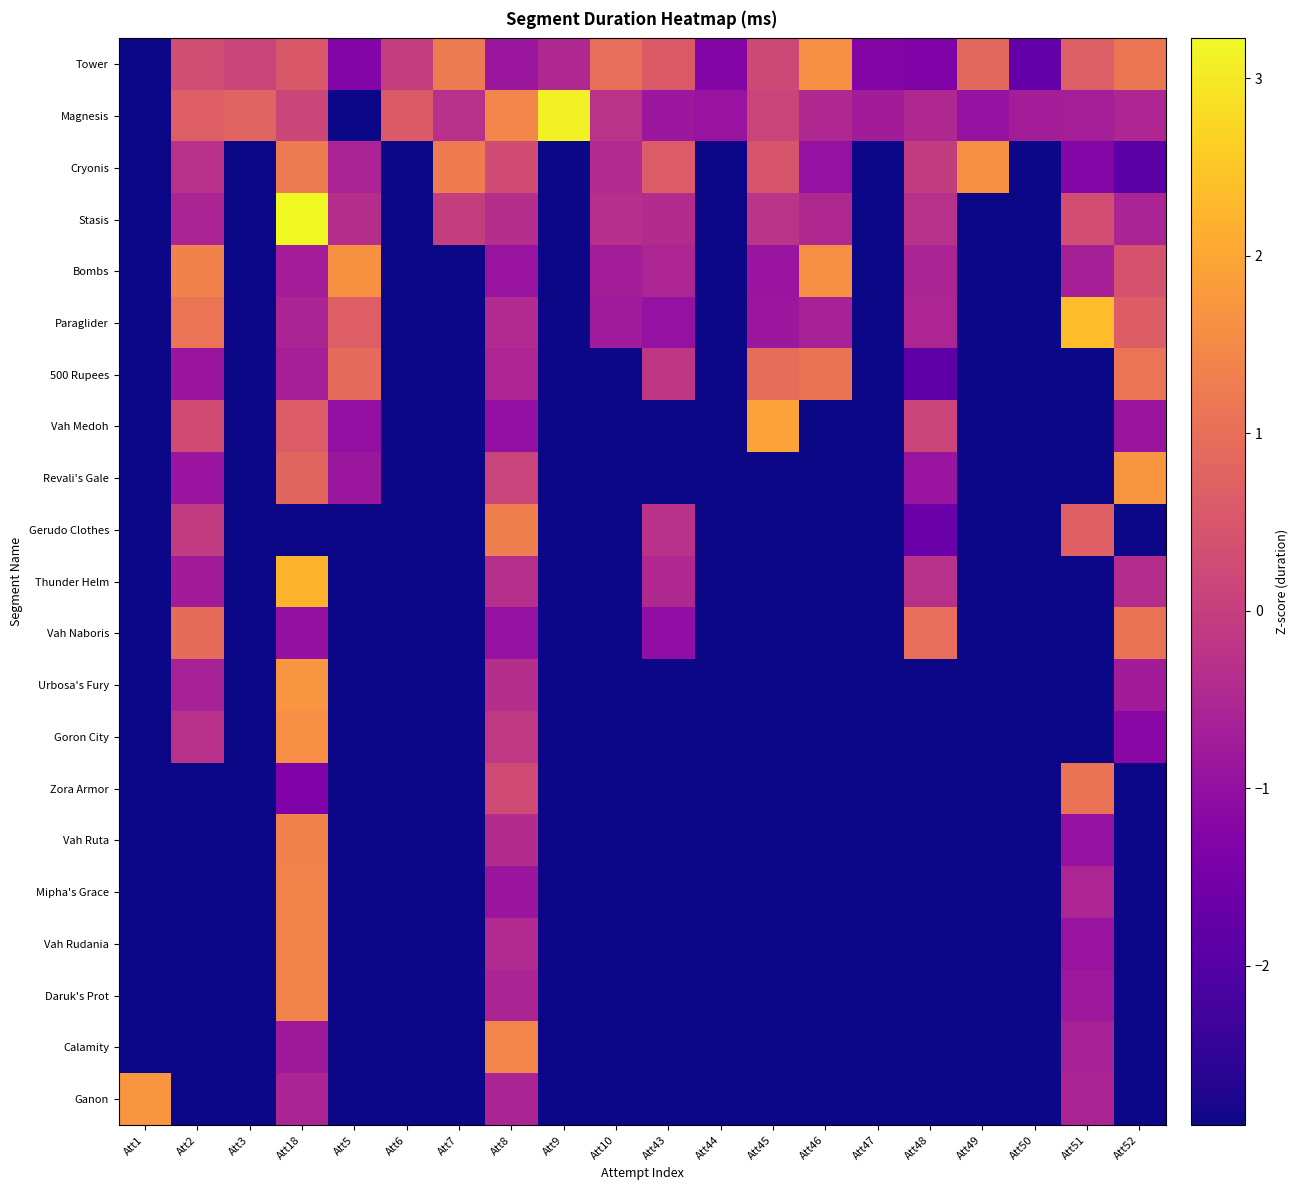

Reading left to right, transcribe all the data shown in this chart.

Tower: Att1=-2.9	Att2=0.3	Att3=0.1	Att18=0.5	Att5=-1.3	Att6=-0.0	Att7=1.2	Att8=-0.8	Att9=-0.5	Att10=1.0	Att43=0.6	Att44=-1.3	Att45=0.2	Att46=1.6	Att47=-1.3	Att48=-1.3	Att49=0.9	Att50=-1.8	Att51=0.7	Att52=1.1
Magnesis: Att1=-2.9	Att2=0.7	Att3=0.8	Att18=0.1	Att5=-2.9	Att6=0.6	Att7=-0.3	Att8=1.4	Att9=3.1	Att10=-0.3	Att43=-0.9	Att44=-0.9	Att45=0.1	Att46=-0.5	Att47=-0.7	Att48=-0.5	Att49=-0.9	Att50=-0.7	Att51=-0.7	Att52=-0.5
Cryonis: Att1=-2.9	Att2=-0.3	Att3=-2.9	Att18=1.2	Att5=-0.6	Att6=-2.9	Att7=1.3	Att8=0.3	Att9=-2.9	Att10=-0.4	Att43=0.6	Att44=-2.9	Att45=0.5	Att46=-1.0	Att47=-2.9	Att48=-0.0	Att49=1.6	Att50=-2.9	Att51=-1.2	Att52=-1.9
Stasis: Att1=-2.9	Att2=-0.6	Att3=-2.9	Att18=3.2	Att5=-0.4	Att6=-2.9	Att7=-0.0	Att8=-0.4	Att9=-2.9	Att10=-0.3	Att43=-0.4	Att44=-2.9	Att45=-0.2	Att46=-0.5	Att47=-2.9	Att48=-0.3	Att49=-2.9	Att50=-2.9	Att51=0.3	Att52=-0.6
Bombs: Att1=-2.9	Att2=1.4	Att3=-2.9	Att18=-0.7	Att5=1.6	Att6=-2.9	Att7=-2.9	Att8=-0.9	Att9=-2.9	Att10=-0.7	Att43=-0.5	Att44=-2.9	Att45=-0.9	Att46=1.6	Att47=-2.9	Att48=-0.6	Att49=-2.9	Att50=-2.9	Att51=-0.7	Att52=0.4
Paraglider: Att1=-2.9	Att2=1.1	Att3=-2.9	Att18=-0.6	Att5=0.7	Att6=-2.9	Att7=-2.9	Att8=-0.4	Att9=-2.9	Att10=-0.8	Att43=-1.0	Att44=-2.9	Att45=-0.8	Att46=-0.6	Att47=-2.9	Att48=-0.5	Att49=-2.9	Att50=-2.9	Att51=2.3	Att52=0.6
500 Rupees: Att1=-2.9	Att2=-0.9	Att3=-2.9	Att18=-0.7	Att5=0.9	Att6=-2.9	Att7=-2.9	Att8=-0.5	Att9=-2.9	Att10=-2.9	Att43=-0.2	Att44=-2.9	Att45=1.0	Att46=1.1	Att47=-2.9	Att48=-1.8	Att49=-2.9	Att50=-2.9	Att51=-2.9	Att52=1.1
Vah Medoh: Att1=-2.9	Att2=0.3	Att3=-2.9	Att18=0.6	Att5=-1.0	Att6=-2.9	Att7=-2.9	Att8=-1.0	Att9=-2.9	Att10=-2.9	Att43=-2.9	Att44=-2.9	Att45=1.9	Att46=-2.9	Att47=-2.9	Att48=0.1	Att49=-2.9	Att50=-2.9	Att51=-2.9	Att52=-0.9
Revali's Gale: Att1=-2.9	Att2=-0.9	Att3=-2.9	Att18=0.8	Att5=-0.8	Att6=-2.9	Att7=-2.9	Att8=0.1	Att9=-2.9	Att10=-2.9	Att43=-2.9	Att44=-2.9	Att45=-2.9	Att46=-2.9	Att47=-2.9	Att48=-0.9	Att49=-2.9	Att50=-2.9	Att51=-2.9	Att52=1.7
Gerudo Clothes: Att1=-2.9	Att2=-0.1	Att3=-2.9	Att18=-2.9	Att5=-2.9	Att6=-2.9	Att7=-2.9	Att8=1.3	Att9=-2.9	Att10=-2.9	Att43=-0.3	Att44=-2.9	Att45=-2.9	Att46=-2.9	Att47=-2.9	Att48=-1.7	Att49=-2.9	Att50=-2.9	Att51=0.7	Att52=-2.9
Thunder Helm: Att1=-2.9	Att2=-0.7	Att3=-2.9	Att18=2.2	Att5=-2.9	Att6=-2.9	Att7=-2.9	Att8=-0.3	Att9=-2.9	Att10=-2.9	Att43=-0.5	Att44=-2.9	Att45=-2.9	Att46=-2.9	Att47=-2.9	Att48=-0.3	Att49=-2.9	Att50=-2.9	Att51=-2.9	Att52=-0.4
Vah Naboris: Att1=-2.9	Att2=0.9	Att3=-2.9	Att18=-1.0	Att5=-2.9	Att6=-2.9	Att7=-2.9	Att8=-1.0	Att9=-2.9	Att10=-2.9	Att43=-1.0	Att44=-2.9	Att45=-2.9	Att46=-2.9	Att47=-2.9	Att48=1.0	Att49=-2.9	Att50=-2.9	Att51=-2.9	Att52=1.1
Urbosa's Fury: Att1=-2.9	Att2=-0.6	Att3=-2.9	Att18=1.7	Att5=-2.9	Att6=-2.9	Att7=-2.9	Att8=-0.3	Att9=-2.9	Att10=-2.9	Att43=-2.9	Att44=-2.9	Att45=-2.9	Att46=-2.9	Att47=-2.9	Att48=-2.9	Att49=-2.9	Att50=-2.9	Att51=-2.9	Att52=-0.7
Goron City: Att1=-2.9	Att2=-0.3	Att3=-2.9	Att18=1.6	Att5=-2.9	Att6=-2.9	Att7=-2.9	Att8=-0.1	Att9=-2.9	Att10=-2.9	Att43=-2.9	Att44=-2.9	Att45=-2.9	Att46=-2.9	Att47=-2.9	Att48=-2.9	Att49=-2.9	Att50=-2.9	Att51=-2.9	Att52=-1.2
Zora Armor: Att1=-2.9	Att2=-2.9	Att3=-2.9	Att18=-1.3	Att5=-2.9	Att6=-2.9	Att7=-2.9	Att8=0.2	Att9=-2.9	Att10=-2.9	Att43=-2.9	Att44=-2.9	Att45=-2.9	Att46=-2.9	Att47=-2.9	Att48=-2.9	Att49=-2.9	Att50=-2.9	Att51=1.1	Att52=-2.9
Vah Ruta: Att1=-2.9	Att2=-2.9	Att3=-2.9	Att18=1.4	Att5=-2.9	Att6=-2.9	Att7=-2.9	Att8=-0.4	Att9=-2.9	Att10=-2.9	Att43=-2.9	Att44=-2.9	Att45=-2.9	Att46=-2.9	Att47=-2.9	Att48=-2.9	Att49=-2.9	Att50=-2.9	Att51=-1.0	Att52=-2.9
Mipha's Grace: Att1=-2.9	Att2=-2.9	Att3=-2.9	Att18=1.4	Att5=-2.9	Att6=-2.9	Att7=-2.9	Att8=-0.9	Att9=-2.9	Att10=-2.9	Att43=-2.9	Att44=-2.9	Att45=-2.9	Att46=-2.9	Att47=-2.9	Att48=-2.9	Att49=-2.9	Att50=-2.9	Att51=-0.5	Att52=-2.9
Vah Rudania: Att1=-2.9	Att2=-2.9	Att3=-2.9	Att18=1.4	Att5=-2.9	Att6=-2.9	Att7=-2.9	Att8=-0.5	Att9=-2.9	Att10=-2.9	Att43=-2.9	Att44=-2.9	Att45=-2.9	Att46=-2.9	Att47=-2.9	Att48=-2.9	Att49=-2.9	Att50=-2.9	Att51=-0.9	Att52=-2.9
Daruk's Prot: Att1=-2.9	Att2=-2.9	Att3=-2.9	Att18=1.4	Att5=-2.9	Att6=-2.9	Att7=-2.9	Att8=-0.6	Att9=-2.9	Att10=-2.9	Att43=-2.9	Att44=-2.9	Att45=-2.9	Att46=-2.9	Att47=-2.9	Att48=-2.9	Att49=-2.9	Att50=-2.9	Att51=-0.8	Att52=-2.9
Calamity: Att1=-2.9	Att2=-2.9	Att3=-2.9	Att18=-0.8	Att5=-2.9	Att6=-2.9	Att7=-2.9	Att8=1.4	Att9=-2.9	Att10=-2.9	Att43=-2.9	Att44=-2.9	Att45=-2.9	Att46=-2.9	Att47=-2.9	Att48=-2.9	Att49=-2.9	Att50=-2.9	Att51=-0.6	Att52=-2.9
Ganon: Att1=1.7	Att2=-2.9	Att3=-2.9	Att18=-0.6	Att5=-2.9	Att6=-2.9	Att7=-2.9	Att8=-0.6	Att9=-2.9	Att10=-2.9	Att43=-2.9	Att44=-2.9	Att45=-2.9	Att46=-2.9	Att47=-2.9	Att48=-2.9	Att49=-2.9	Att50=-2.9	Att51=-0.6	Att52=-2.9